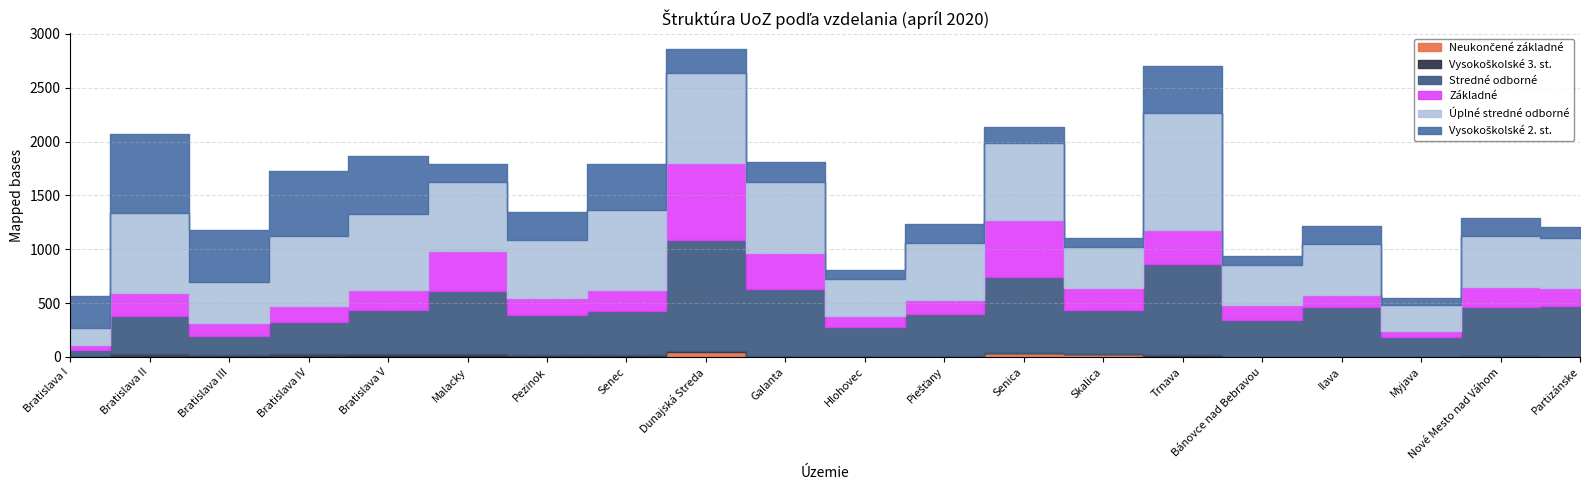

What are all the series names shown in the legend?

Neukončené základné, Vysokoškolské 3. st., Stredné odborné, Základné, Úplné stredné odborné, Vysokoškolské 2. st.